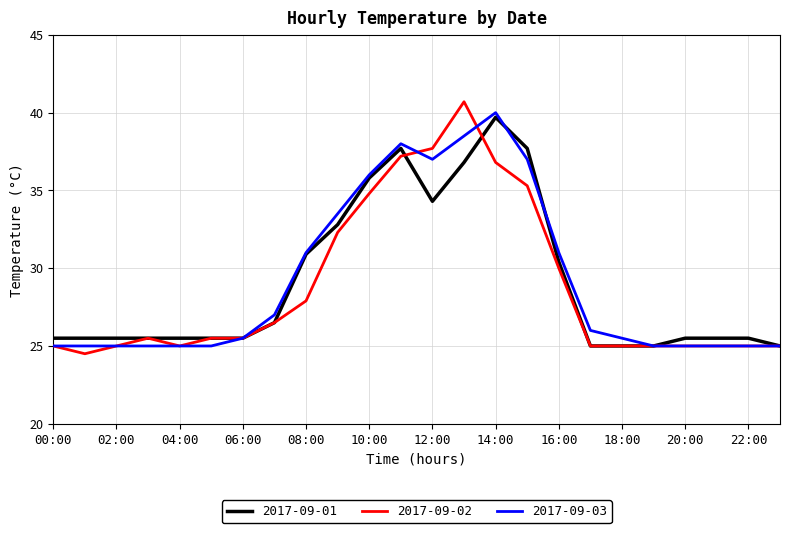

Which series has the widest spread of values?

2017-09-02